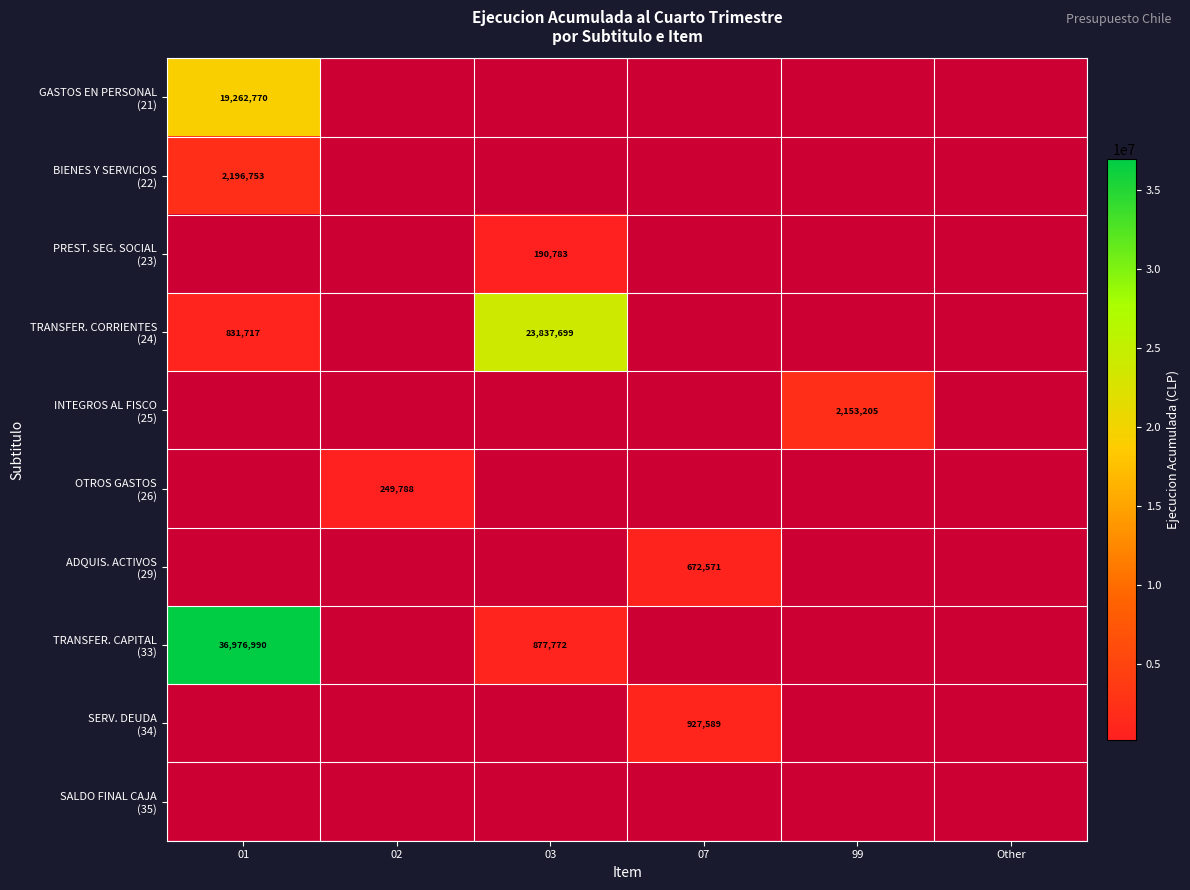

Which series has the largest range (max minus min)?

TRANSFER. CAPITAL (33)